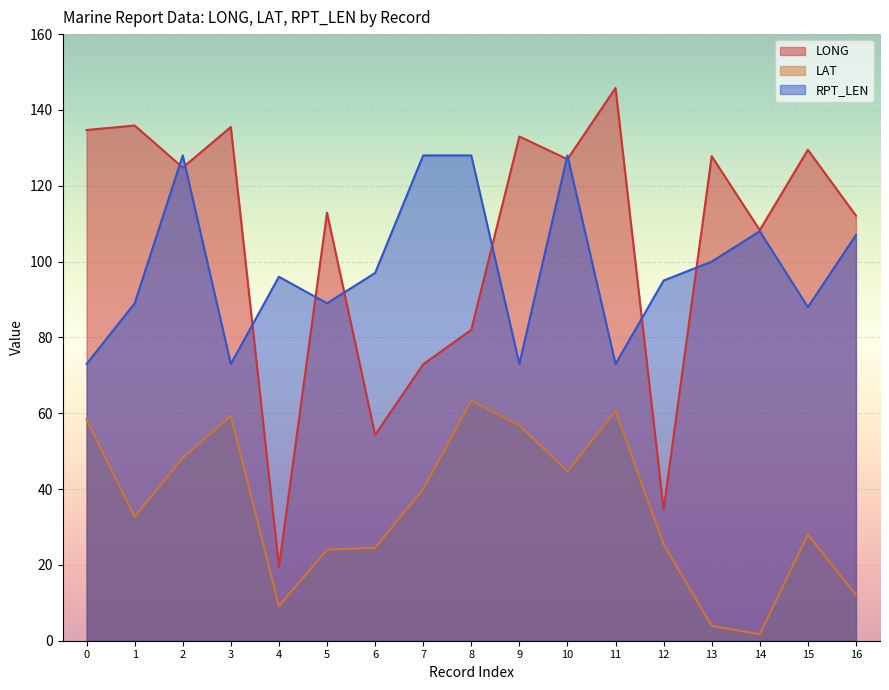

Rank the categories by RPT_LEN value from lowest to highest.

0, 3, 9, 11, 15, 1, 5, 12, 4, 6, 13, 16, 14, 2, 7, 8, 10